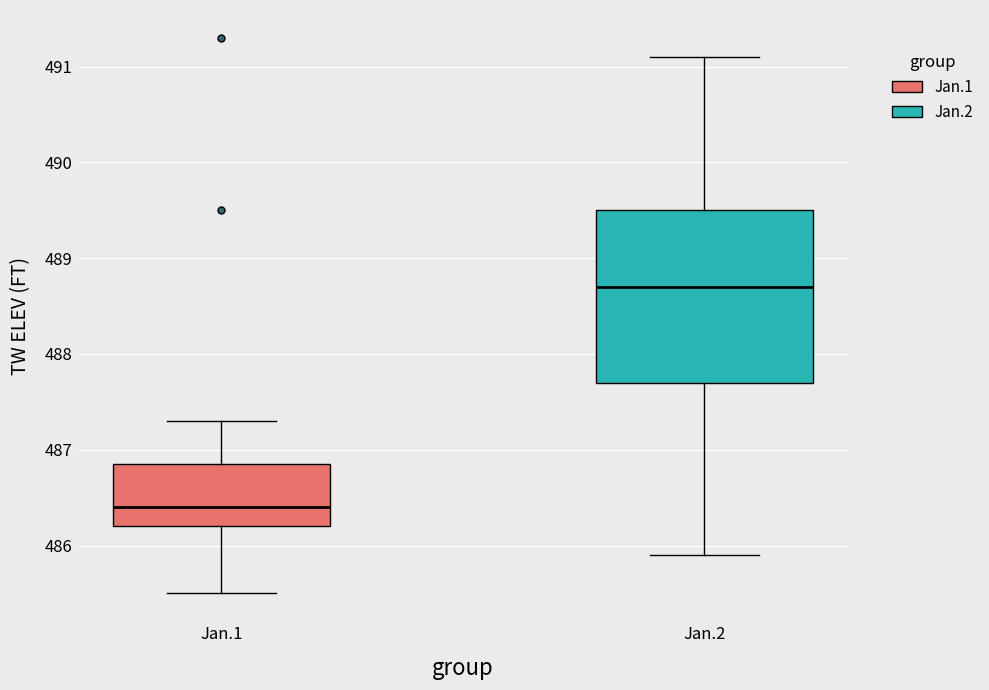

Which box's median line is the highest?

Jan.2